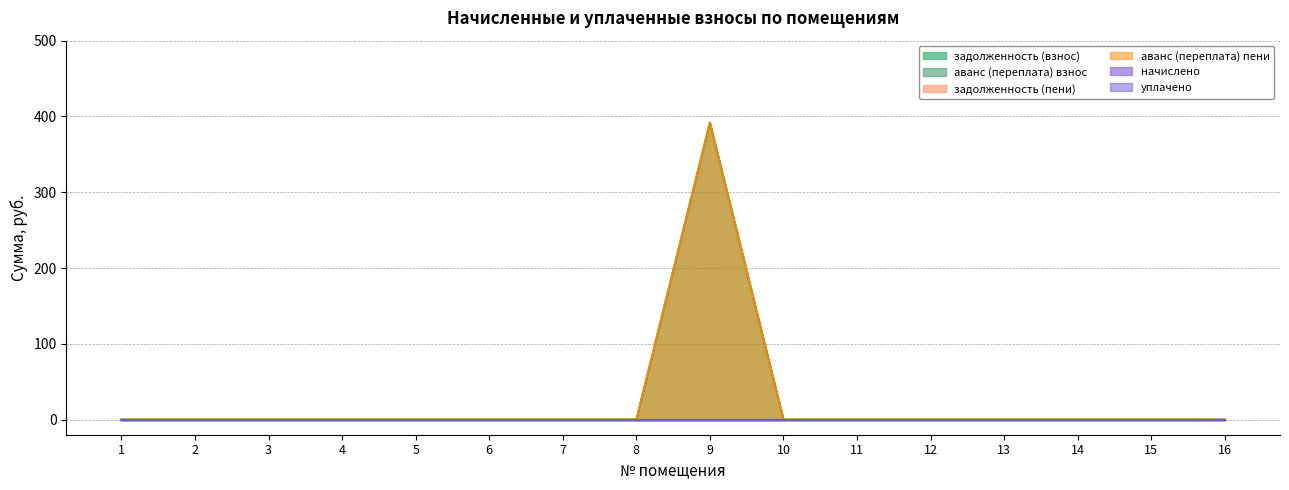

In аванс (переплата) взнос, how many points are higher than both neighbors (excluding endpoints)?

1